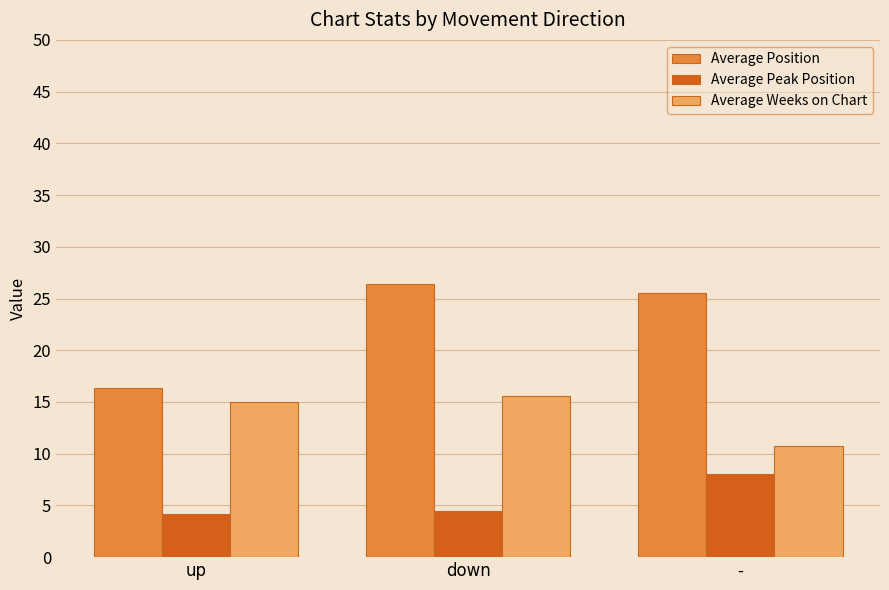

Reading left to right, list all the values displayed in this chart.

Average Position: up=16.3	down=26.4	-=25.5
Average Peak Position: up=4.2	down=4.5	-=8.0
Average Weeks on Chart: up=15.0	down=15.5	-=10.8